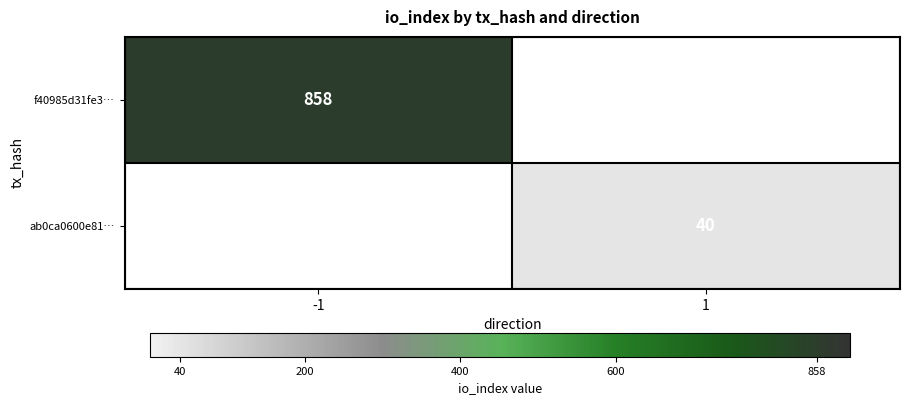

Which category has the lowest value across all series?

1